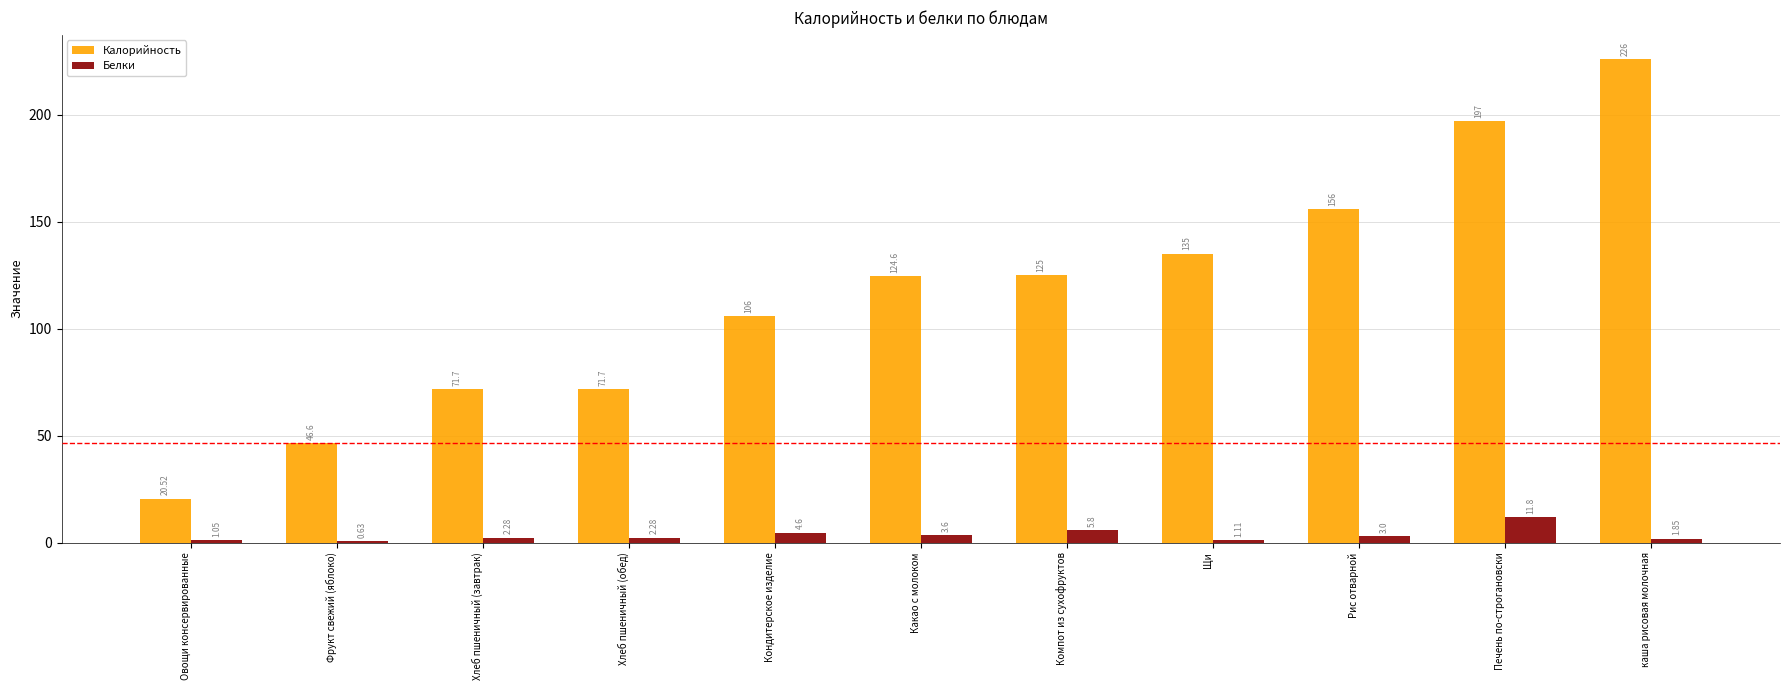

How many groups of bars are there?

11